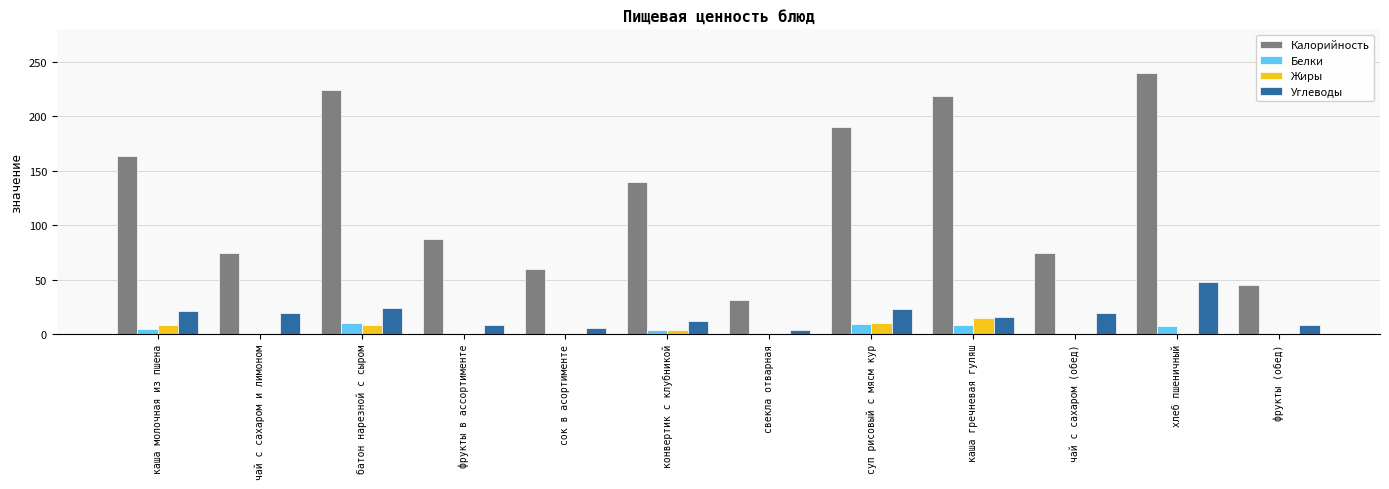

Does the chart contain stacked bars?

No